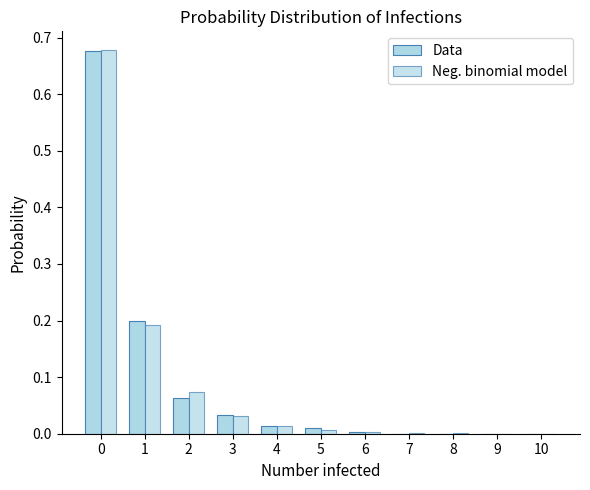

Count the number of categories in the chart.

11